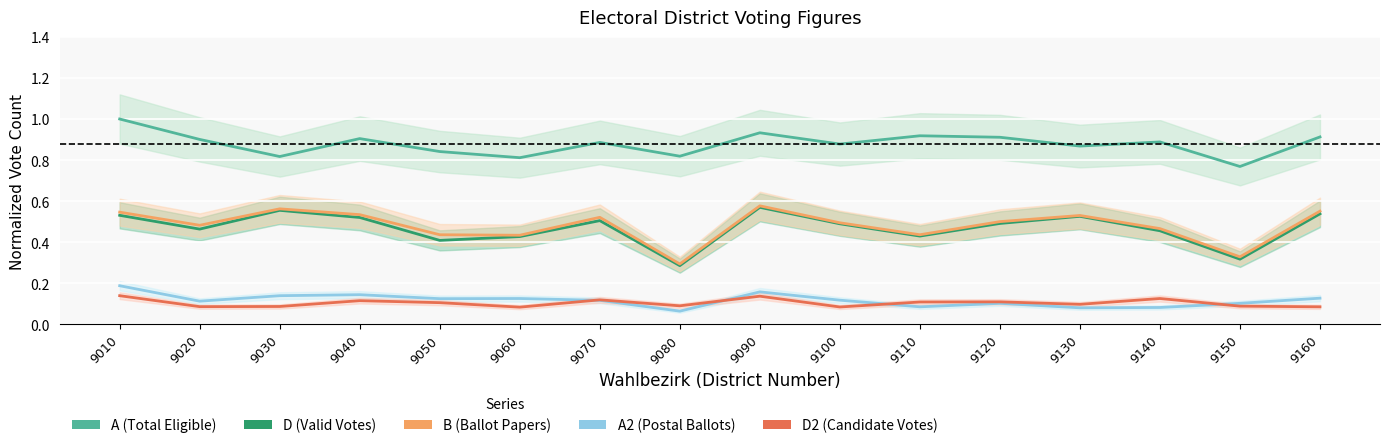

What is the difference between the second highest and minimum values in the A (Total Eligible) series?

0.2